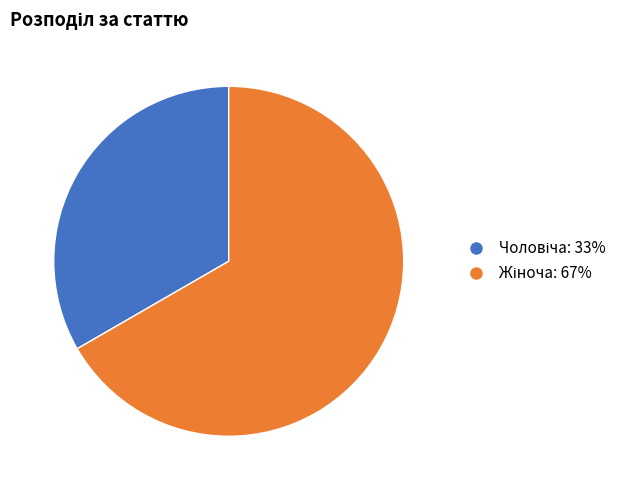

Is there a majority slice in this chart?

Yes